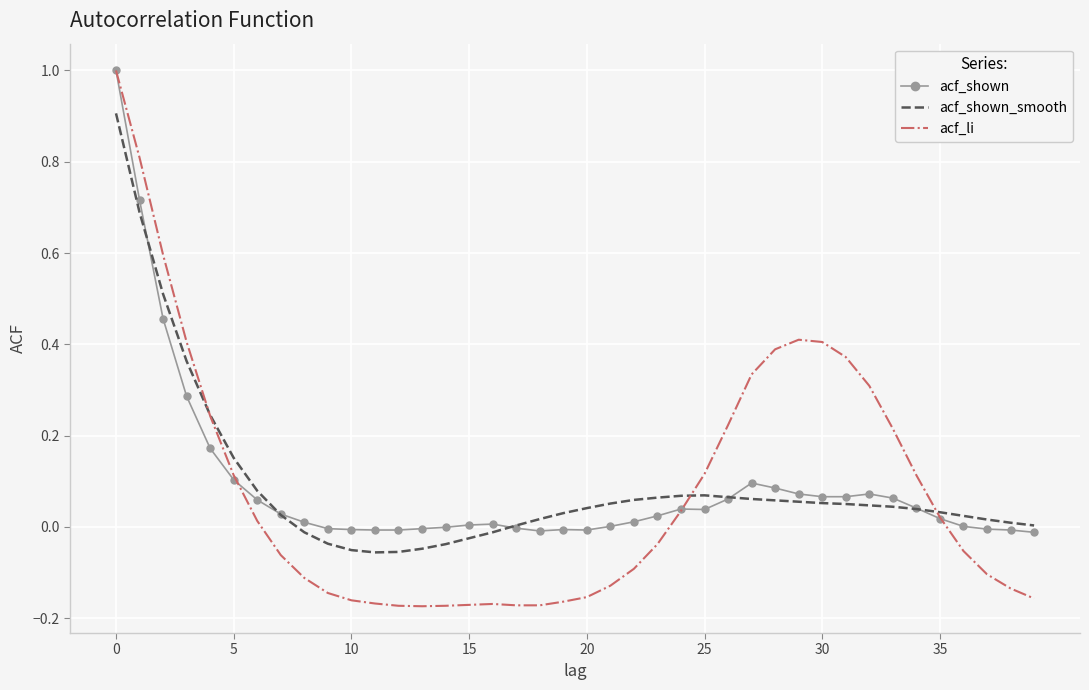

What is the highest value of the acf_shown series?

1.0